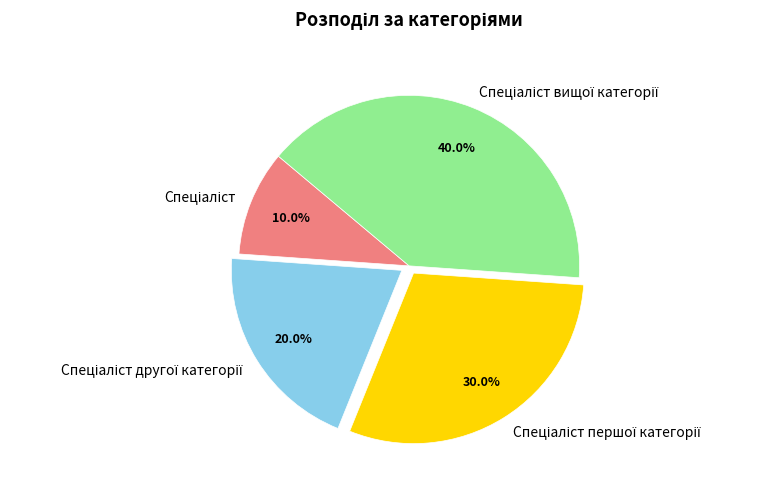

To the nearest percent, what is the average slice percentage?

25%